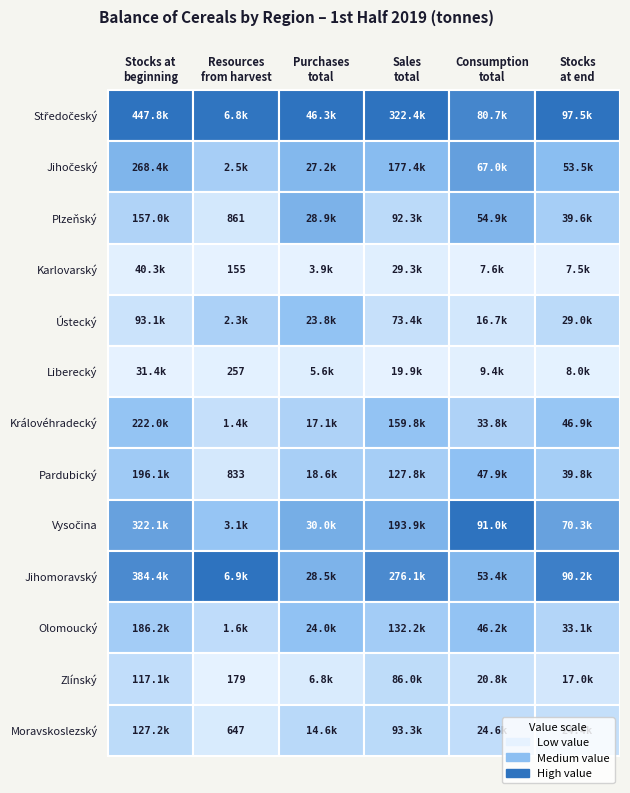

What is the greatest value displayed?

447762.7